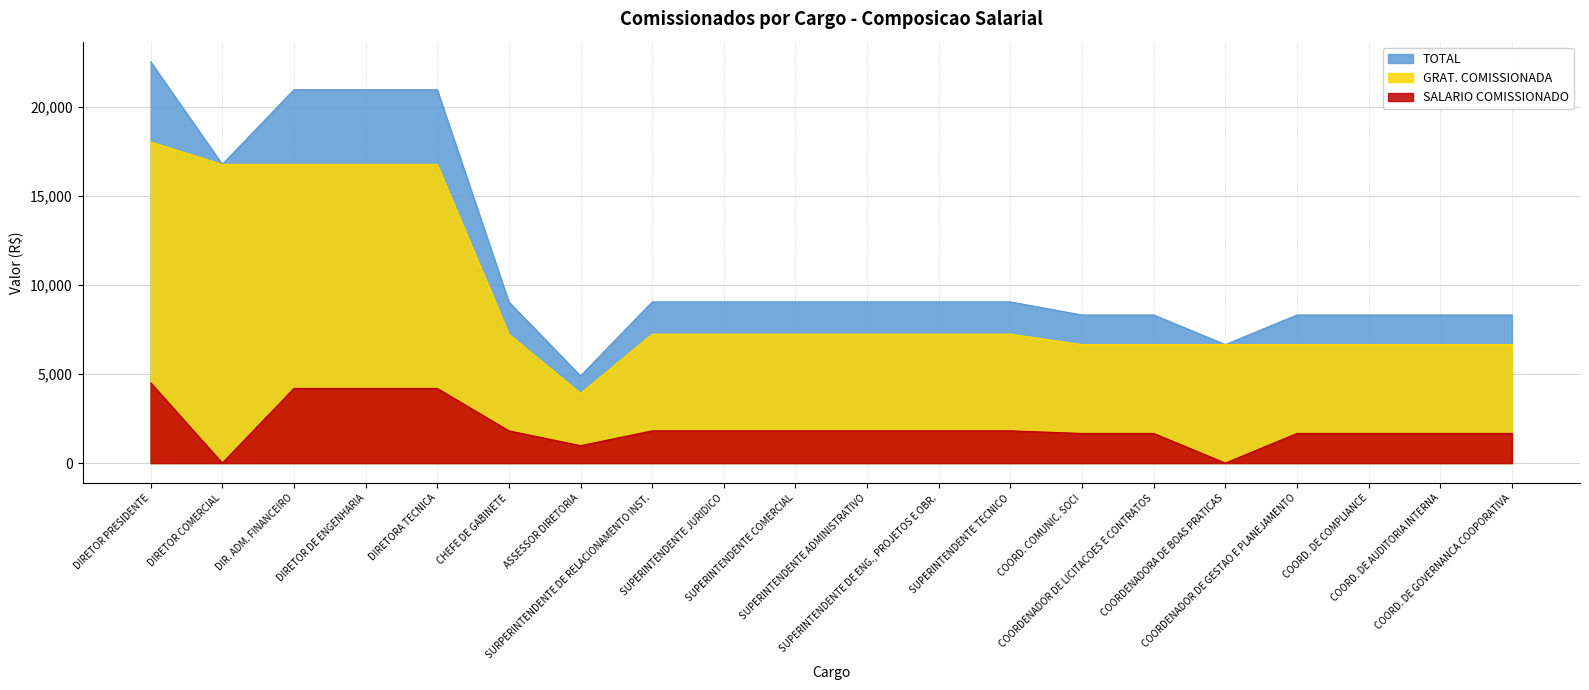

What are all the series names shown in the legend?

TOTAL, GRAT. COMISSIONADA, SALARIO COMISSIONADO